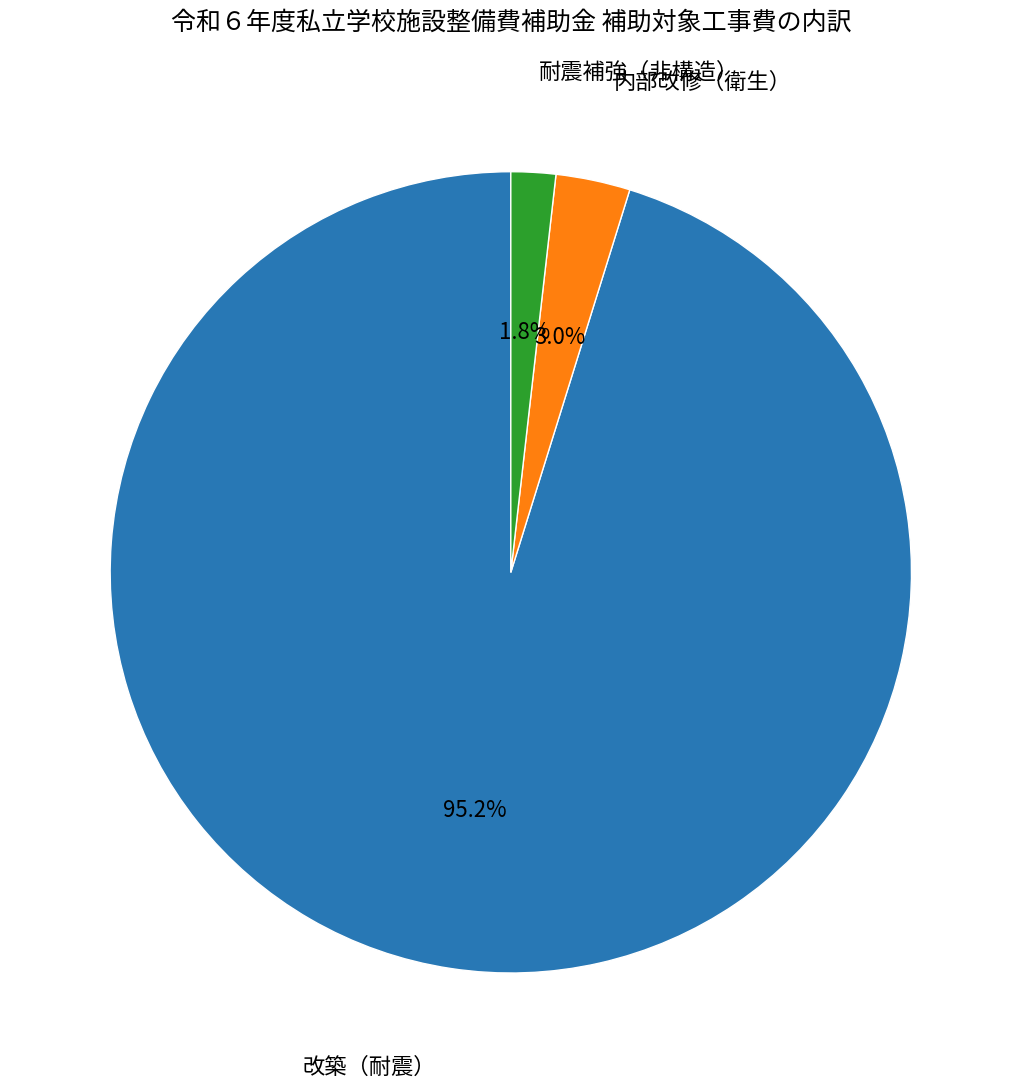

Is there a majority slice in this chart?

Yes